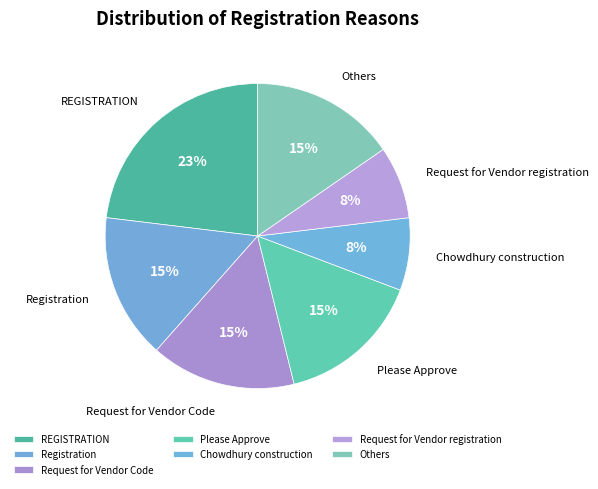

To the nearest percent, what portion does Request for Vendor Code represent?

15%